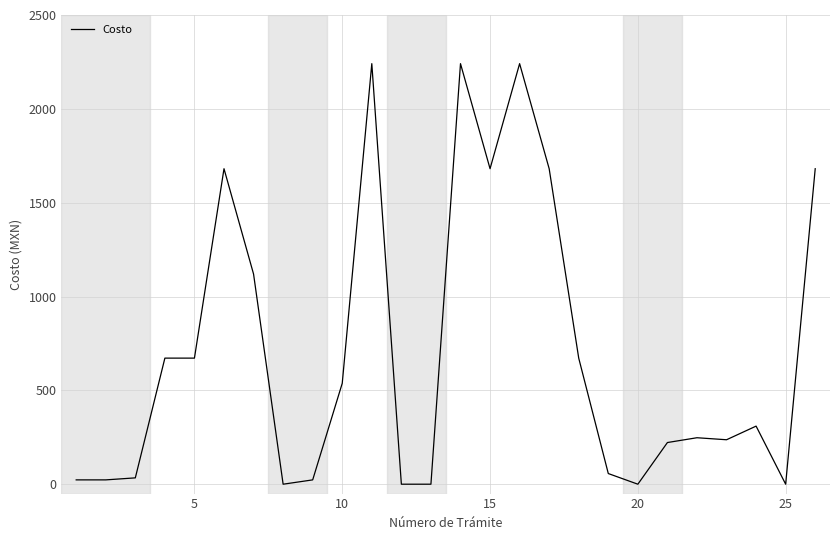

Does the chart have visible grid lines?

Yes